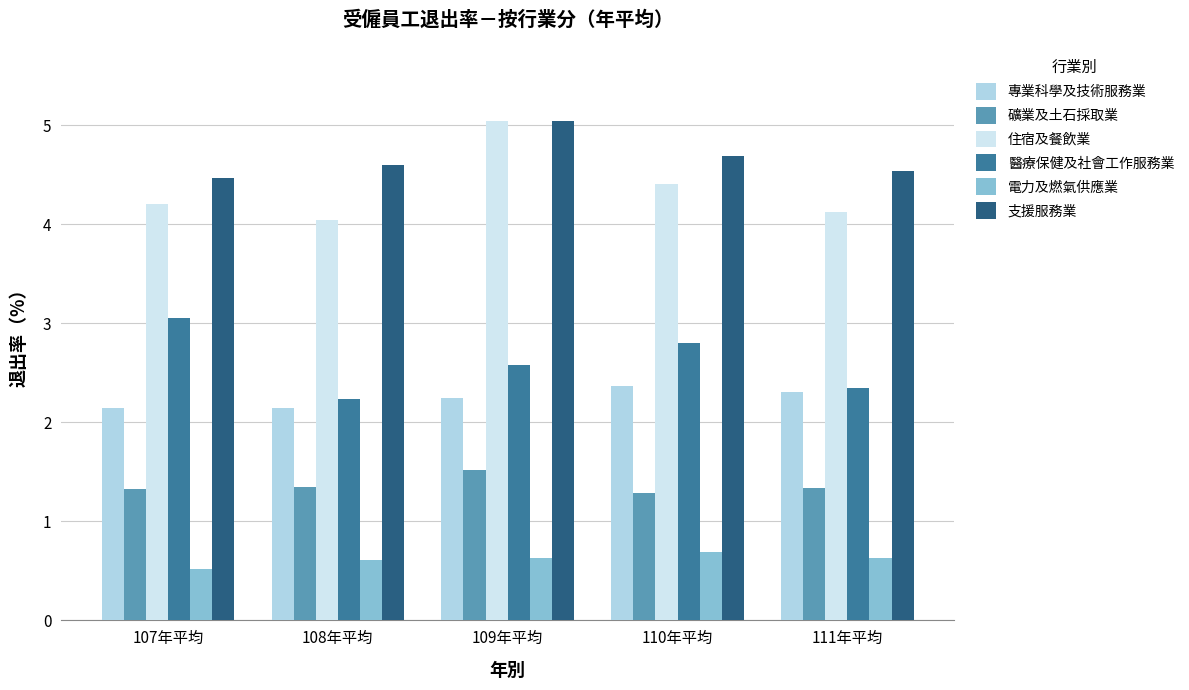

Reading right to left, extract all data points from this chart.

專業科學及技術服務業: 111年平均=2.3	110年平均=2.4	109年平均=2.2	108年平均=2.1	107年平均=2.1
礦業及土石採取業: 111年平均=1.3	110年平均=1.3	109年平均=1.5	108年平均=1.4	107年平均=1.3
住宿及餐飲業: 111年平均=4.1	110年平均=4.4	109年平均=5.0	108年平均=4.0	107年平均=4.2
醫療保健及社會工作服務業: 111年平均=2.4	110年平均=2.8	109年平均=2.6	108年平均=2.2	107年平均=3.0
電力及燃氣供應業: 111年平均=0.6	110年平均=0.7	109年平均=0.6	108年平均=0.6	107年平均=0.5
支援服務業: 111年平均=4.5	110年平均=4.7	109年平均=5.0	108年平均=4.6	107年平均=4.5